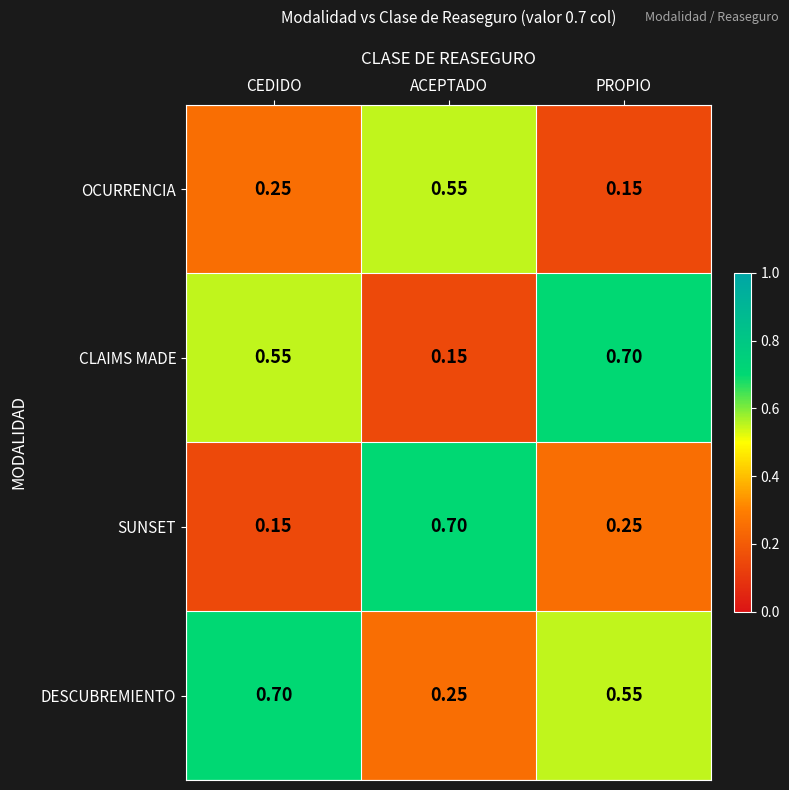

Is the value of OCURRENCIA at ACEPTADO greater than the value of SUNSET at CEDIDO?

Yes